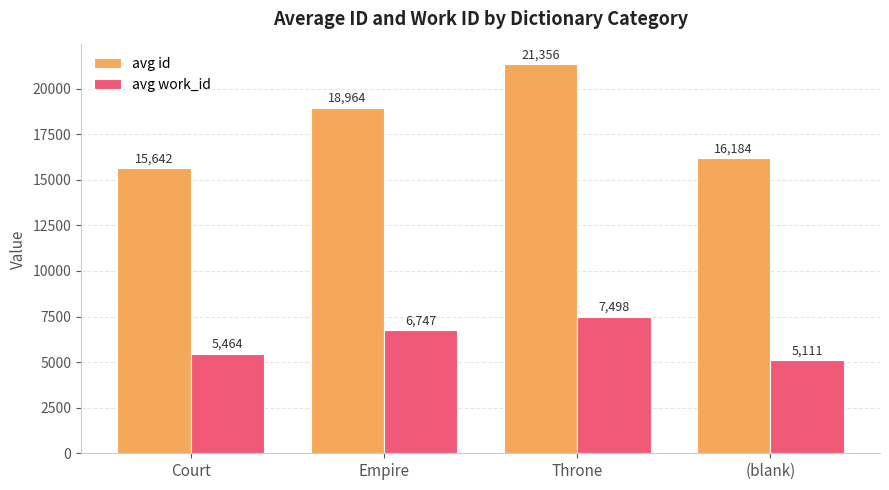

What position from the left is Empire?

2